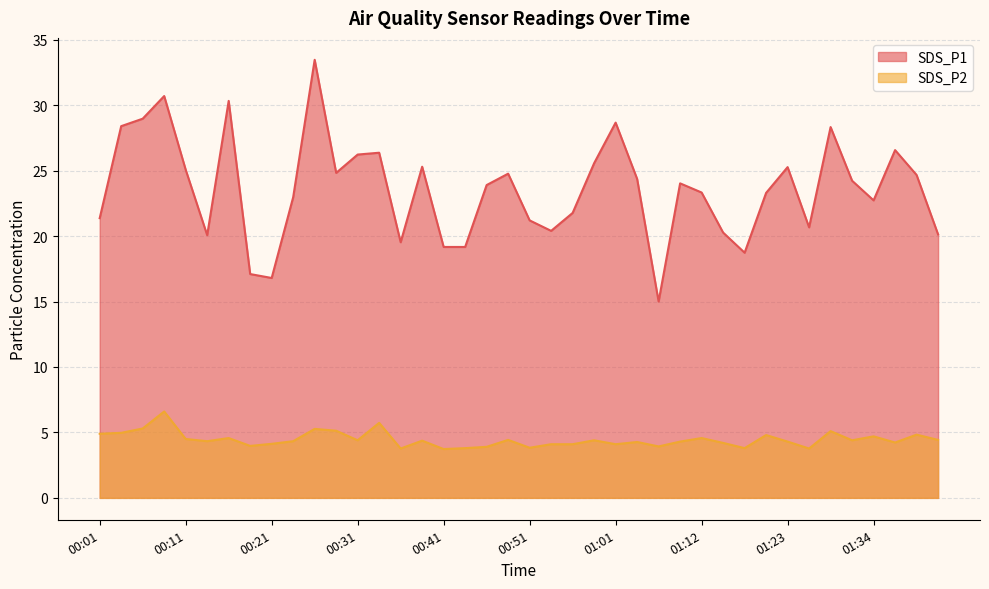

What is the label of the 23rd point from the right?

00:43